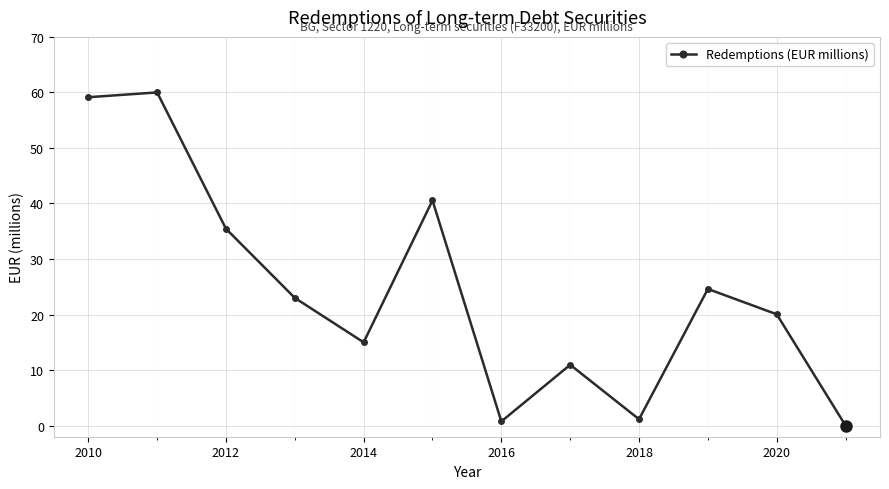

Reading left to right, transcribe all the data shown in this chart.

59.1	60.0	35.5	23.0	15.0	40.6	0.8	11.0	1.2	24.6	20.0	0.0